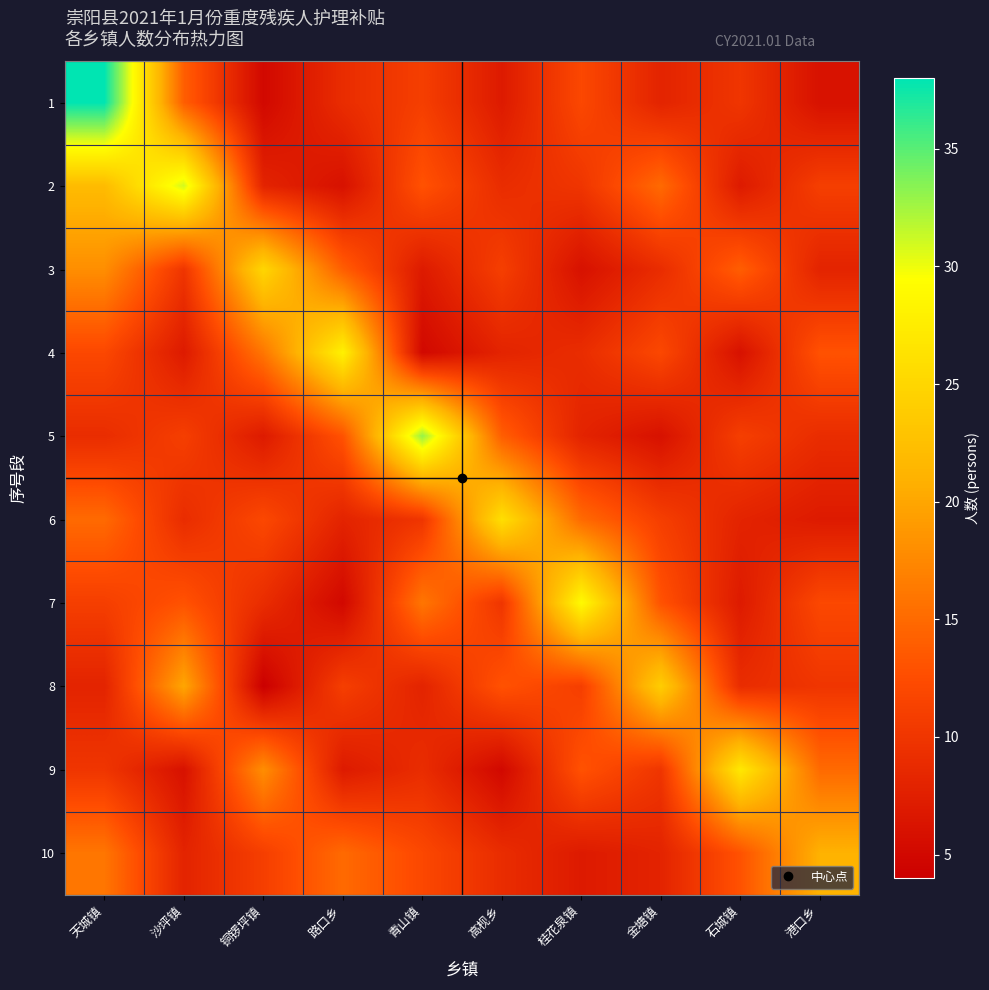

What is the spread (max minus min) of values at 沙坪镇?

25